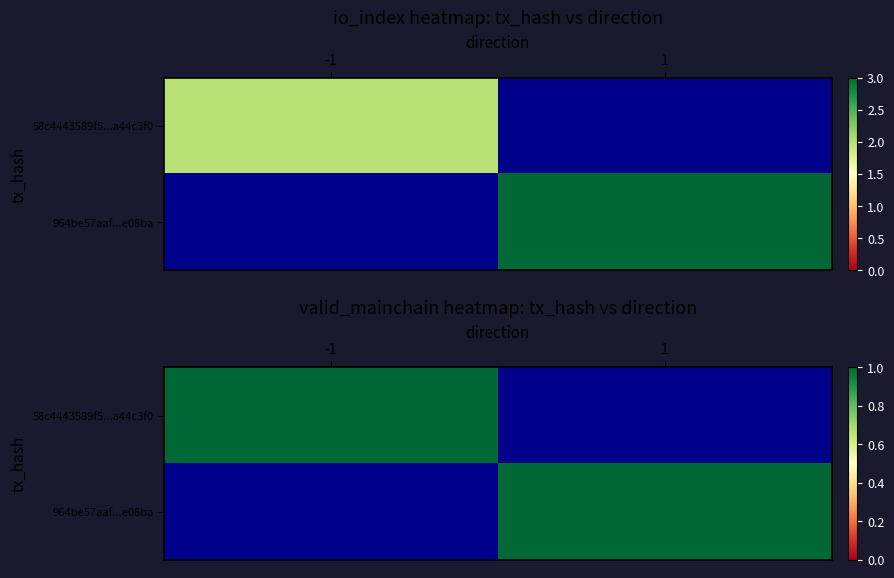

True or false: 964be57aaf36ac5de834edf8d41e1cae93e08ba has a value of 1 at direction.

True